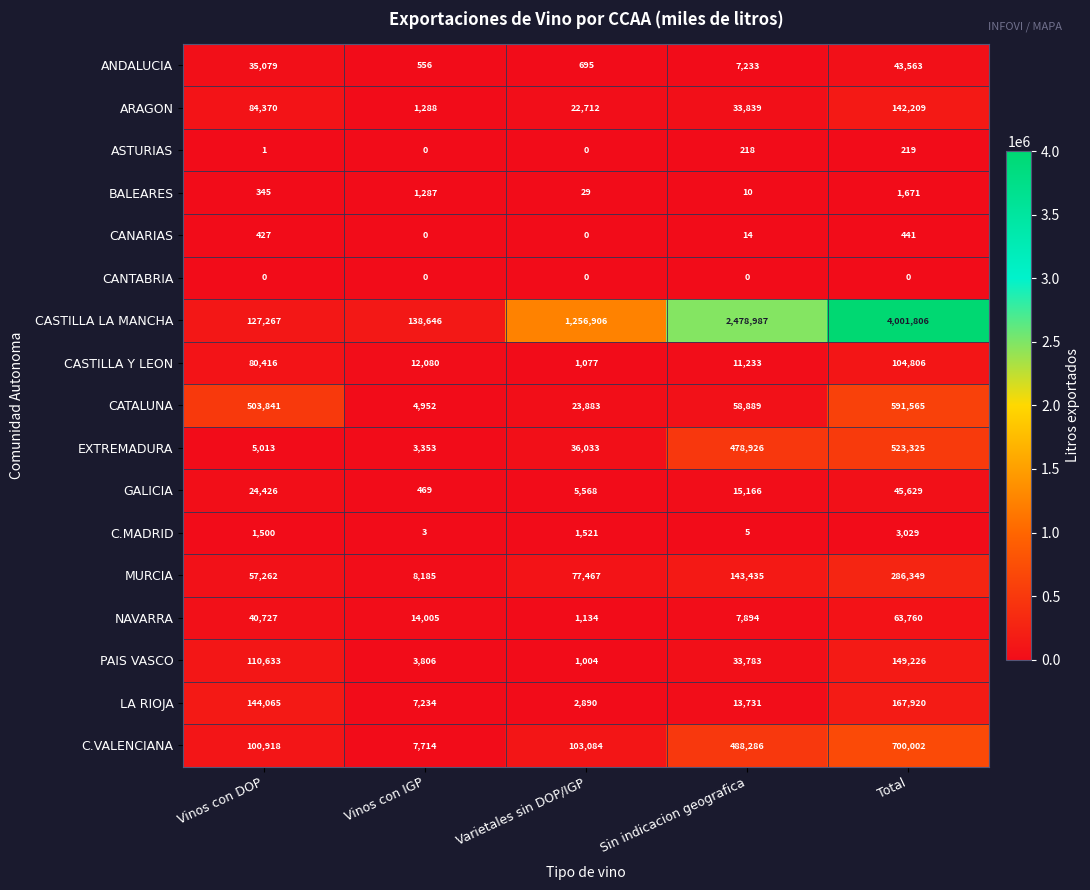

What is the sum of the NAVARRA values at Total and Vinos con DOP?

104487